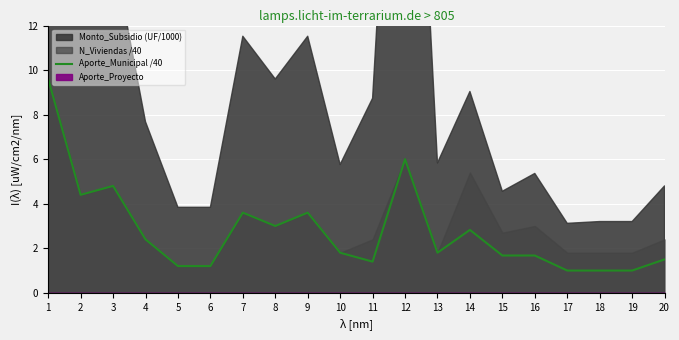

Which label corresponds to the largest value in the chart?

1